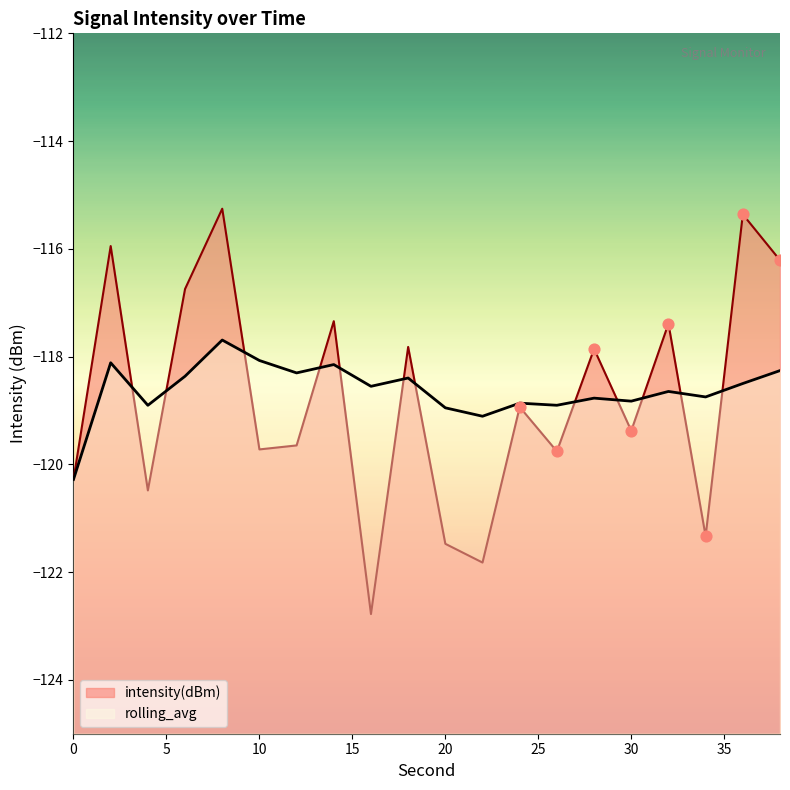

Is the value of intensity(dBm) at 38 greater than the value of rolling_avg at 10?

Yes